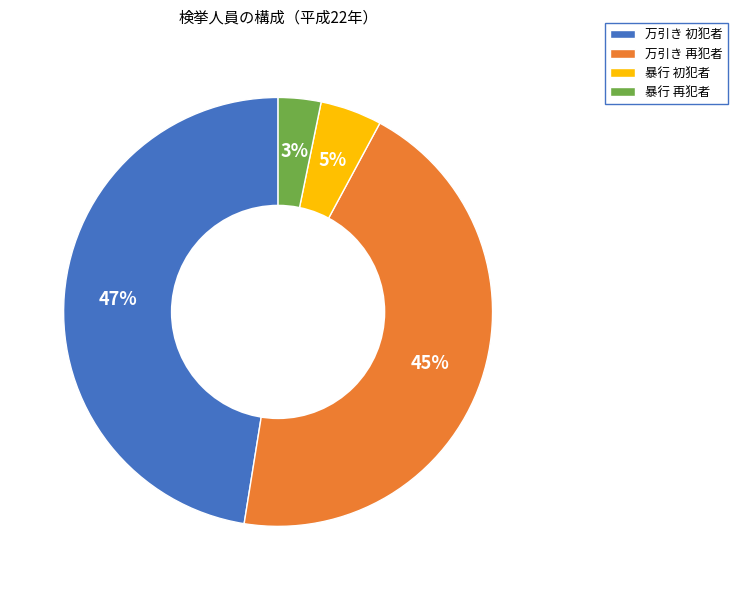

What percentage is the 万引き 初犯者 slice, to the nearest percent?

47%